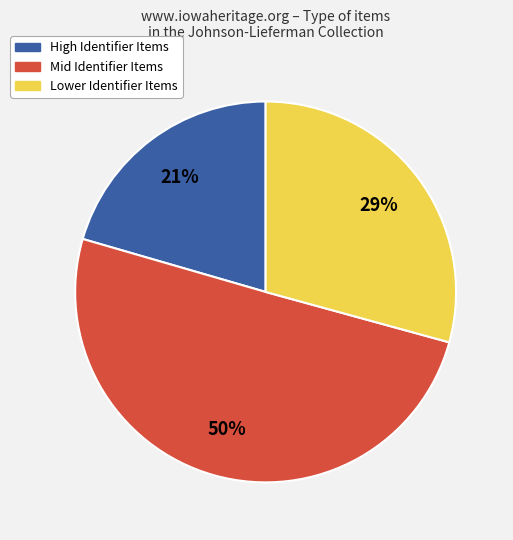

How many slices are in this pie chart?

3